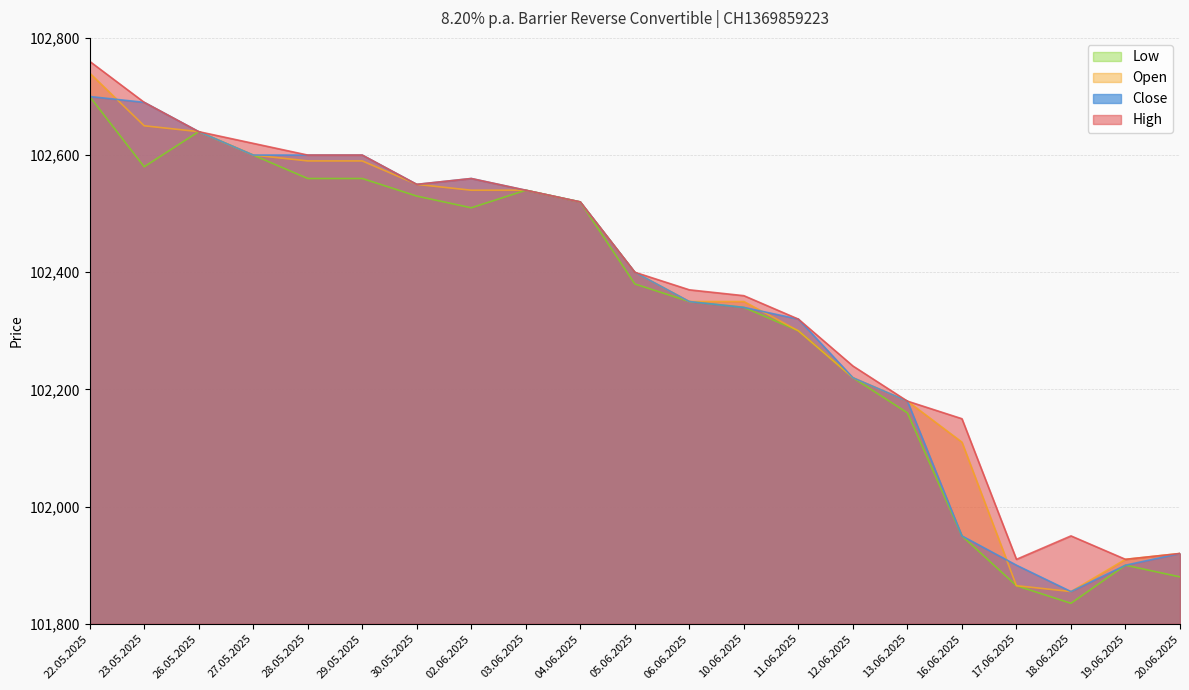

Rank the series by their maximum value, from lowest to highest.

Close, Low, Open, High